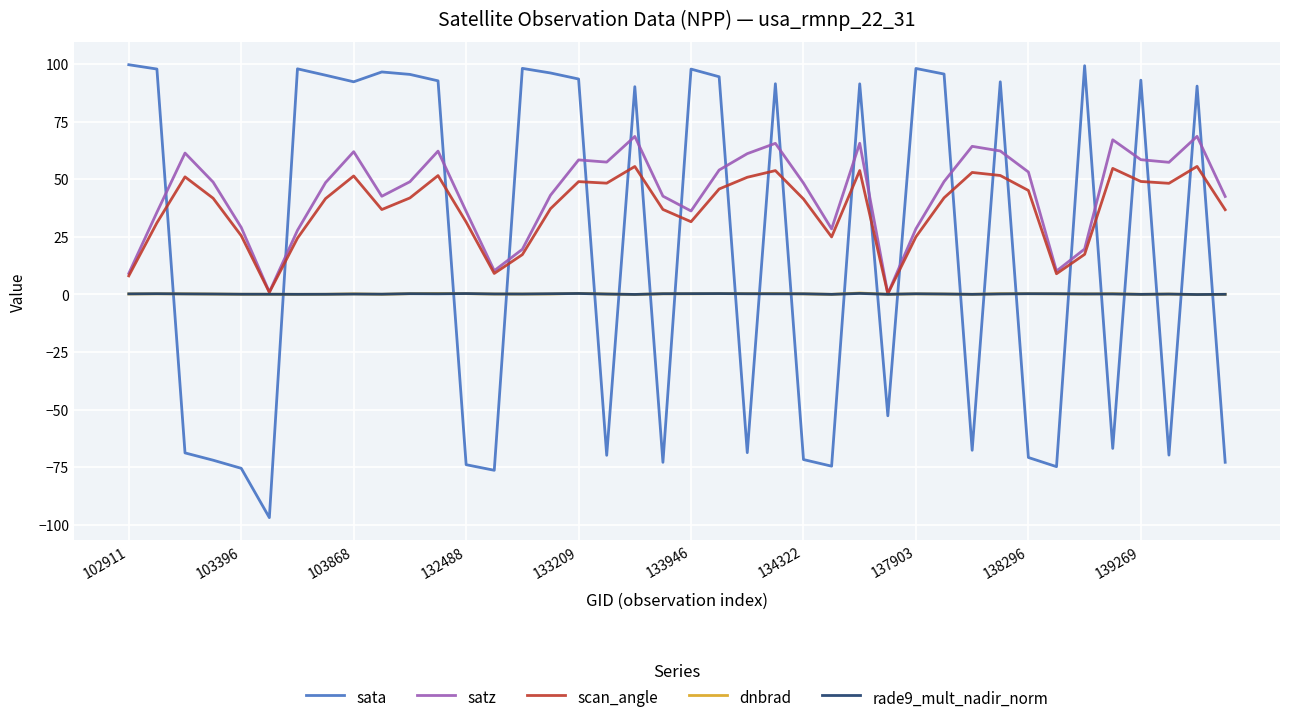

Which series has the largest range (max minus min)?

sata